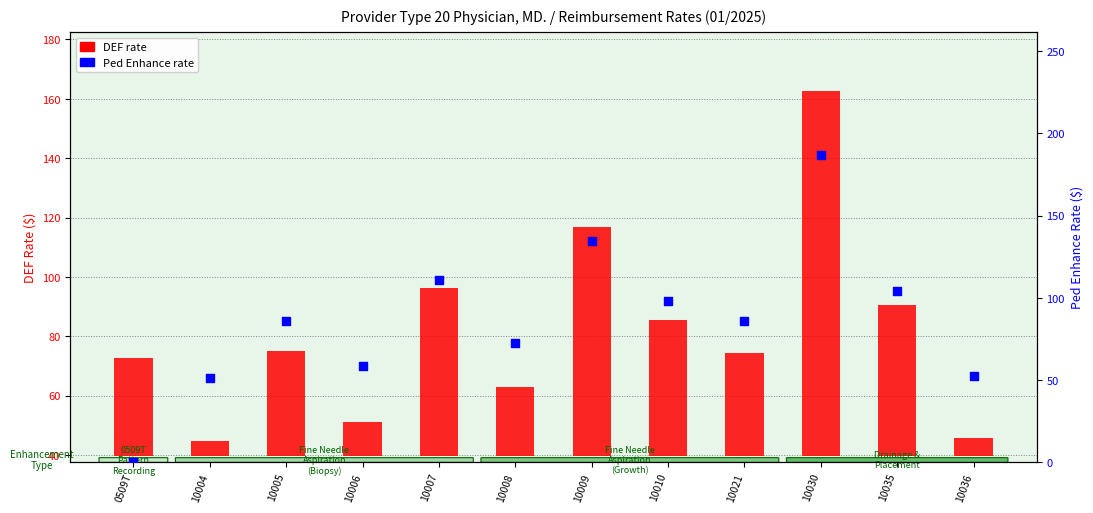

Which series has the largest total across all categories?

Ped Enhance rate